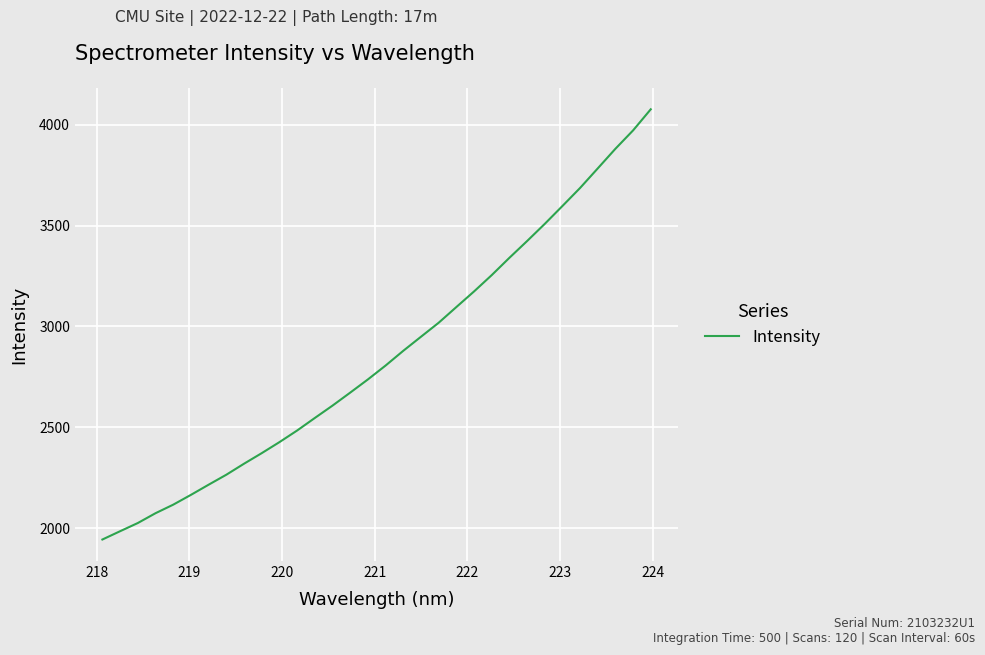

True or false: the data has more than 0 interior local peaks.

False